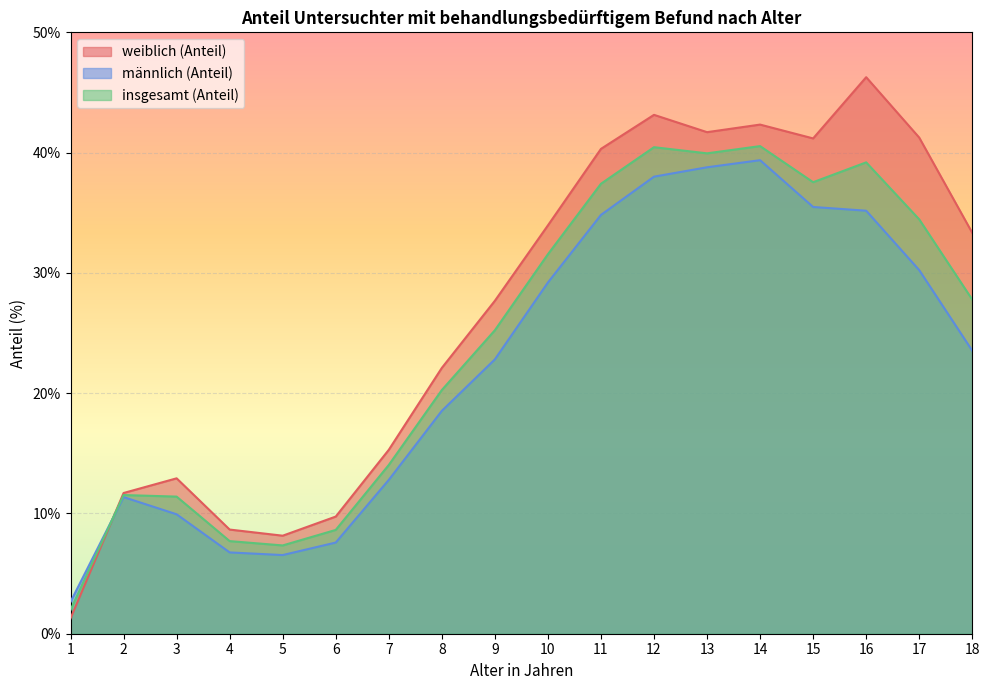

At which label is männlich (Anteil) closest to 21?

9